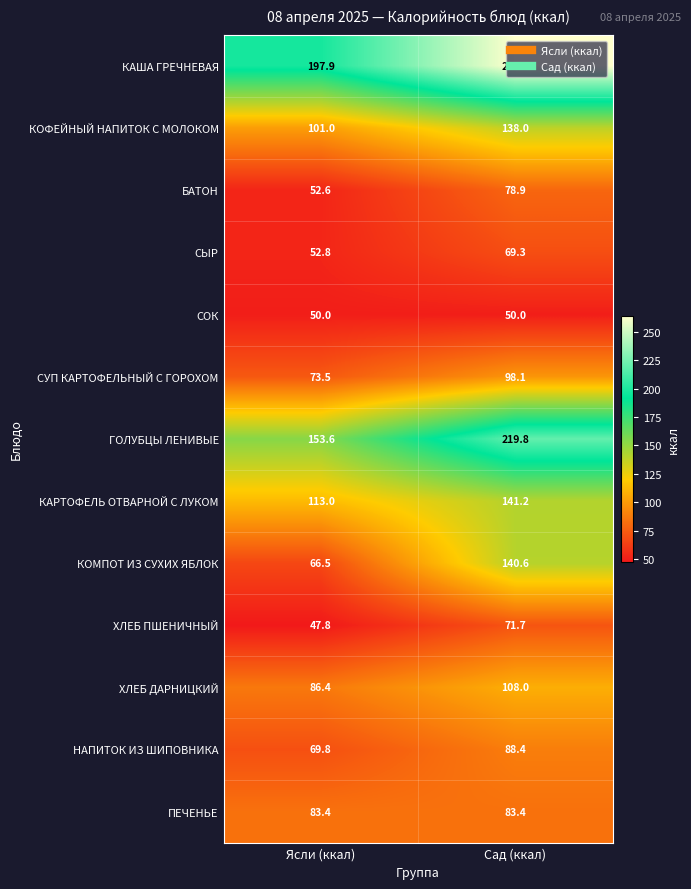

The value of КОМПОТ ИЗ СУХИХ ЯБЛОК at Сад (ккал) is 140.6. True or false?

True